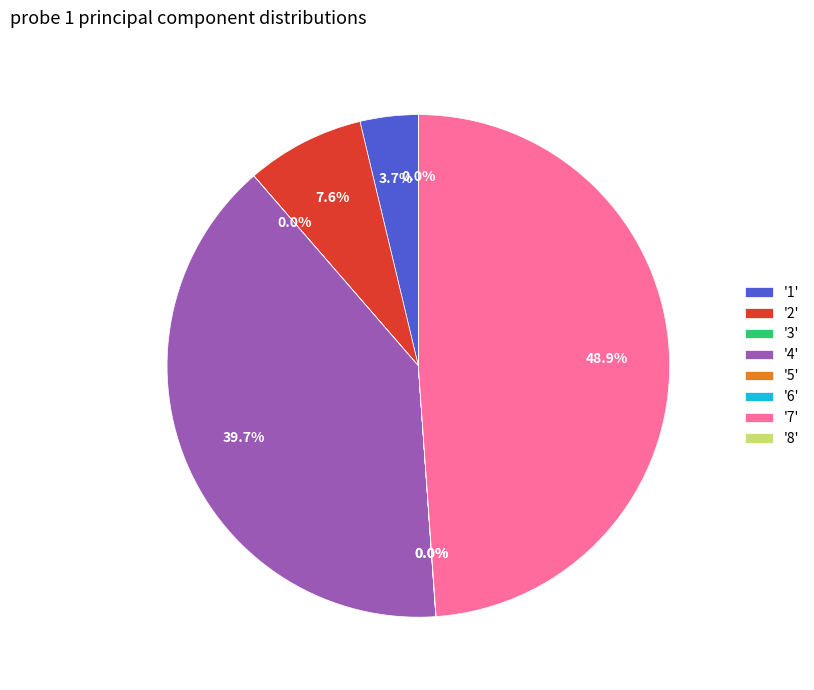

What is the largest slice in the pie chart?

'7'